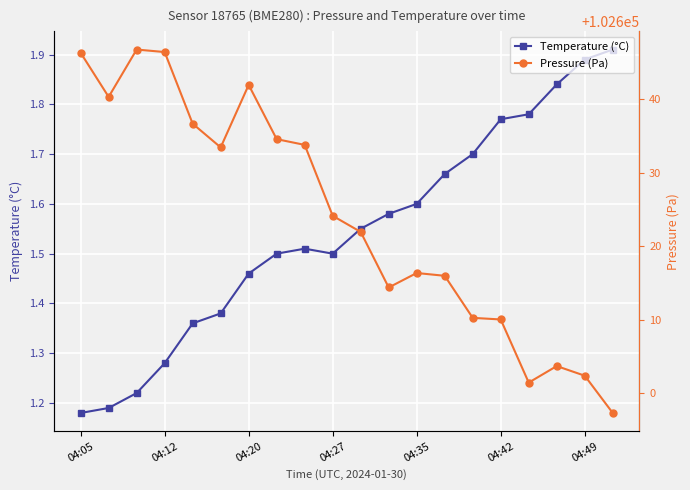

How many lines are shown in the chart?

2